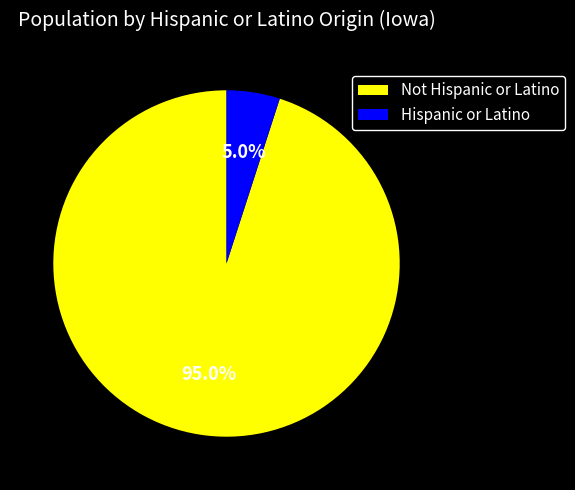

What is the largest slice in the pie chart?

Not Hispanic or Latino